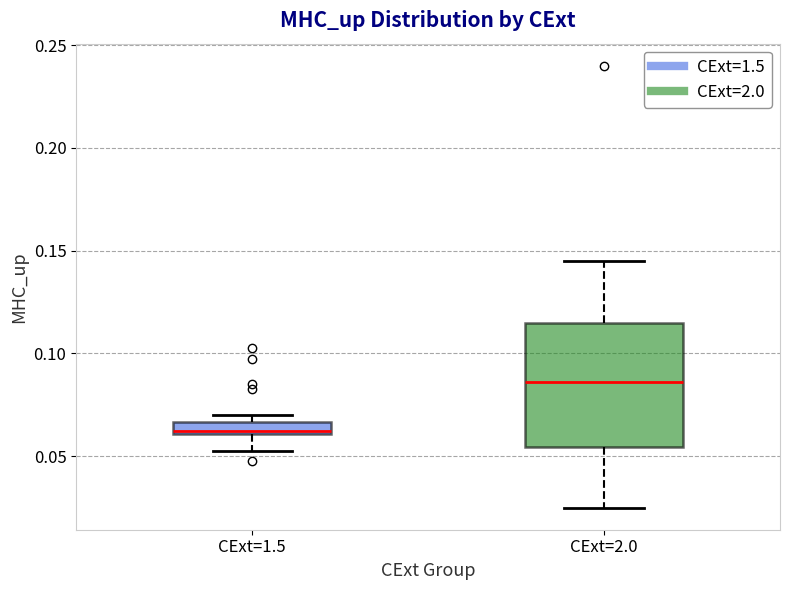

Which box is the tallest, from its lower edge to its upper edge?

CExt=2.0